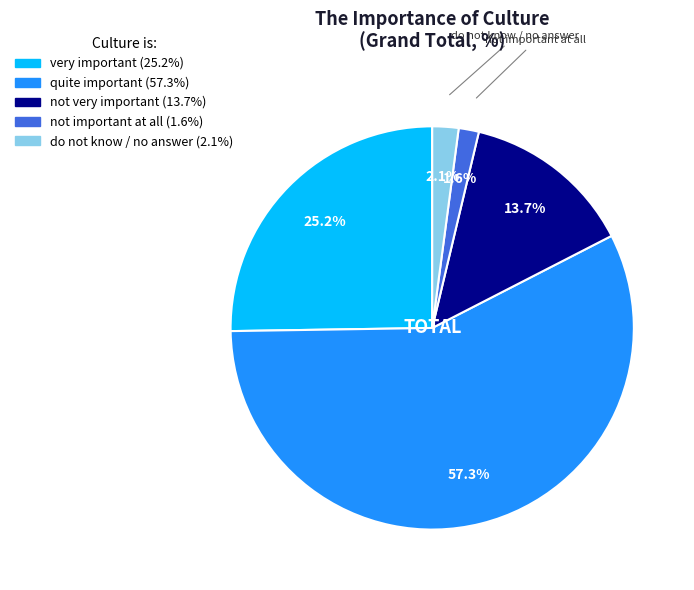

Count the number of slices in the pie.

5